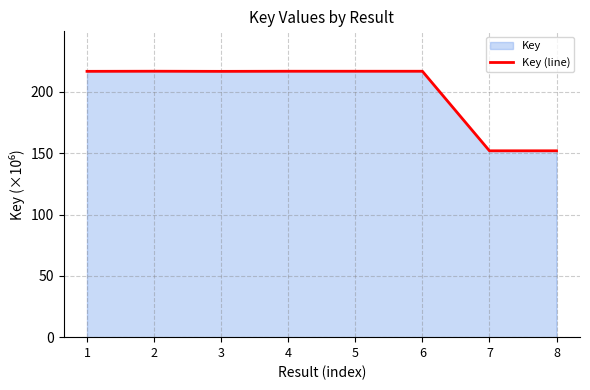

The chart shows a value of 216.9 at 5. True or false?

True